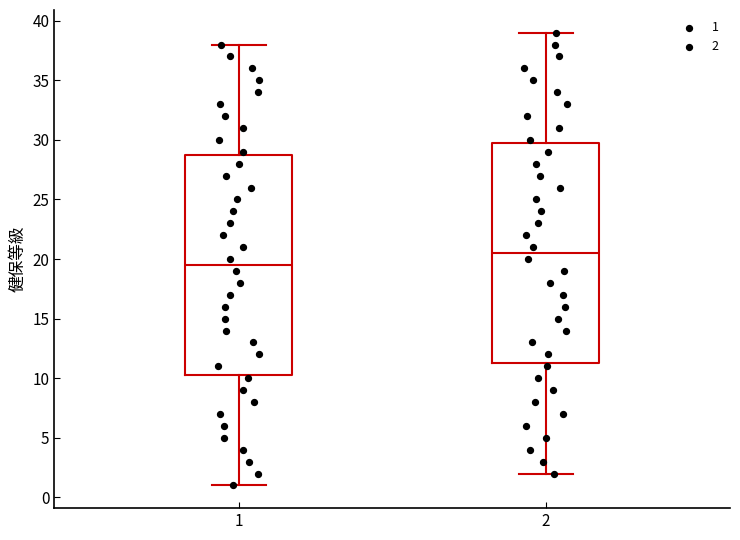

Where does the lower whisker of the box at x = 1 end on the y-axis? The values are not printed on the chart, so give them approximately, as read against the axis.

1.0